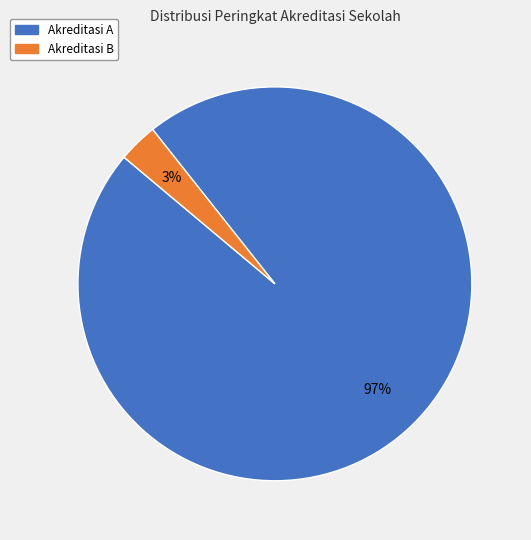

Is there any slice that represents more than half of the pie?

Yes